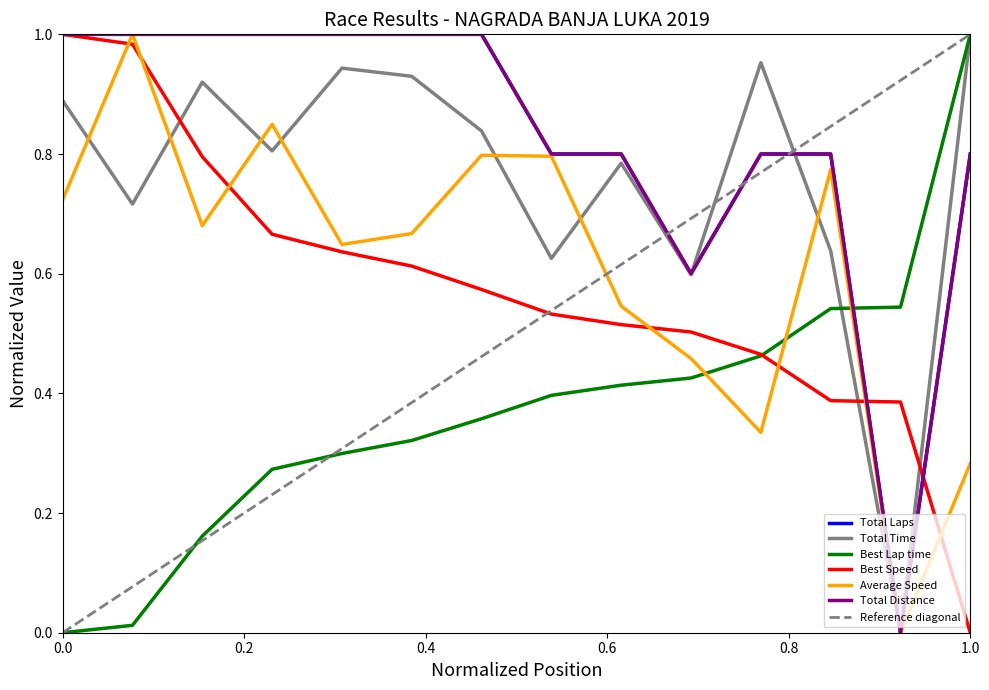

What is the value of the Total Time point at the 14th from the left?

1.0